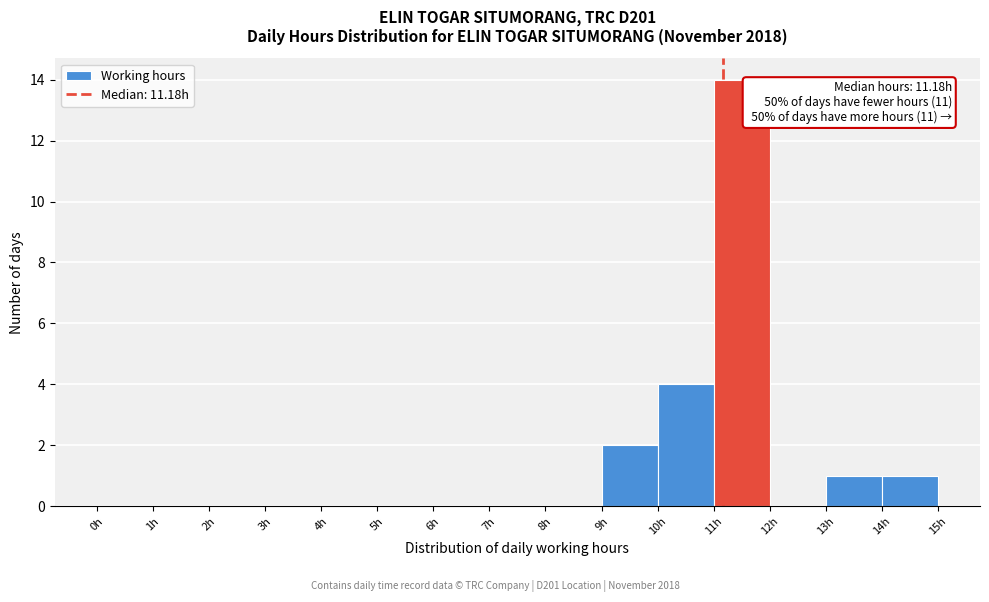

Over which range of the x-axis is the bar tallest?

11 to 12